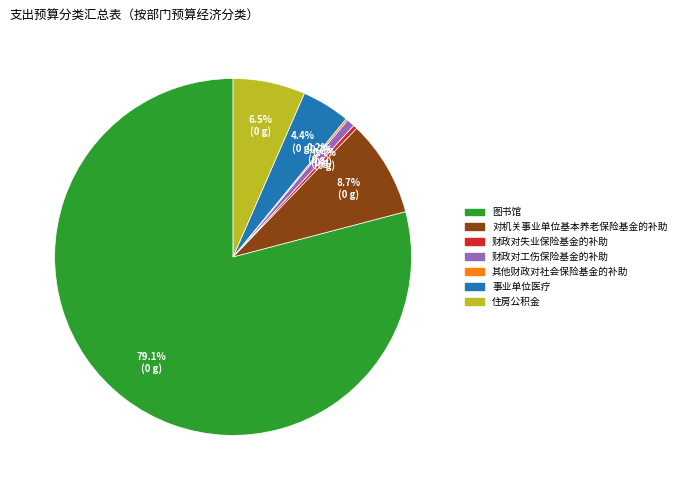

Which slice represents more than half of the pie?

图书馆